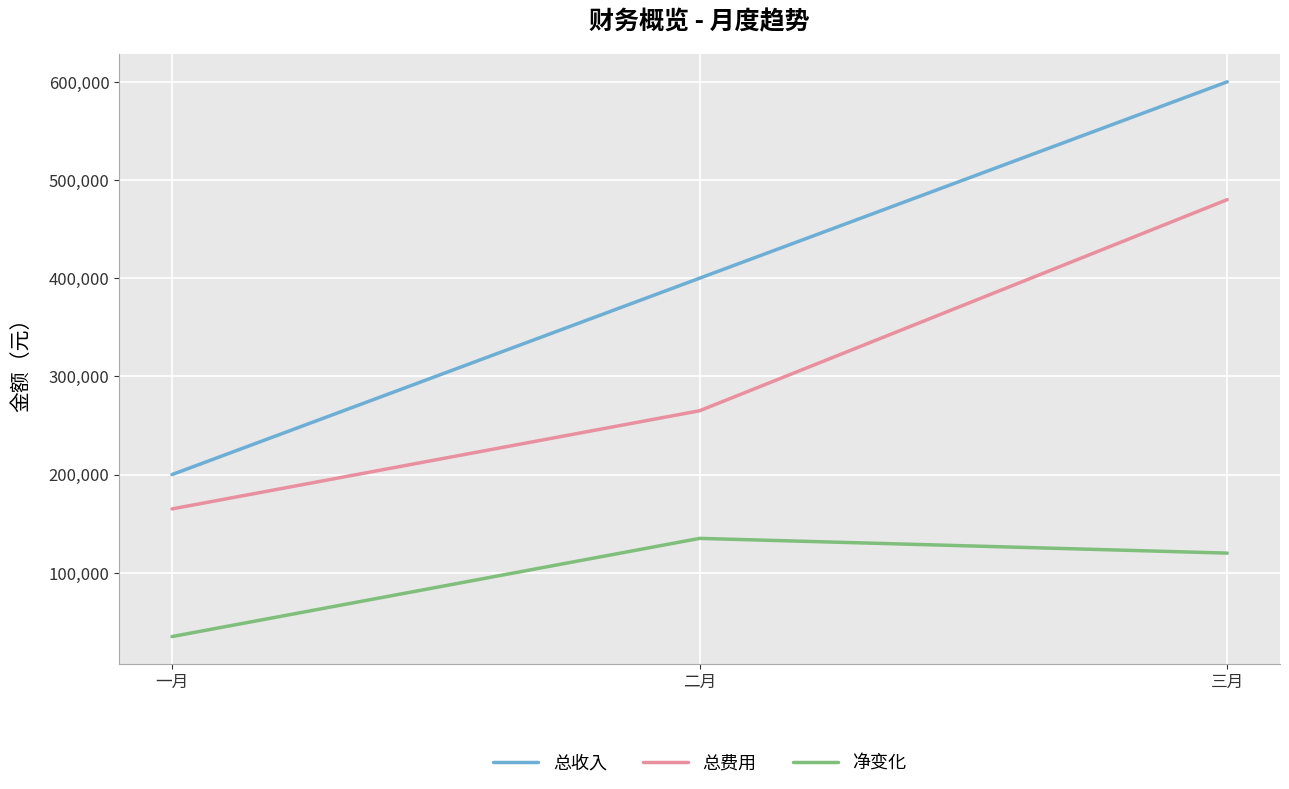

Which series has the largest range (max minus min)?

总收入